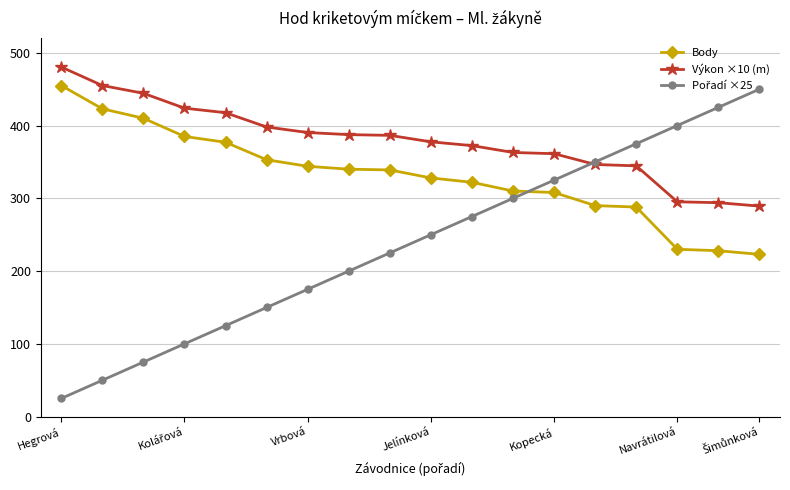

What is the minimum value shown in the chart?

25.0